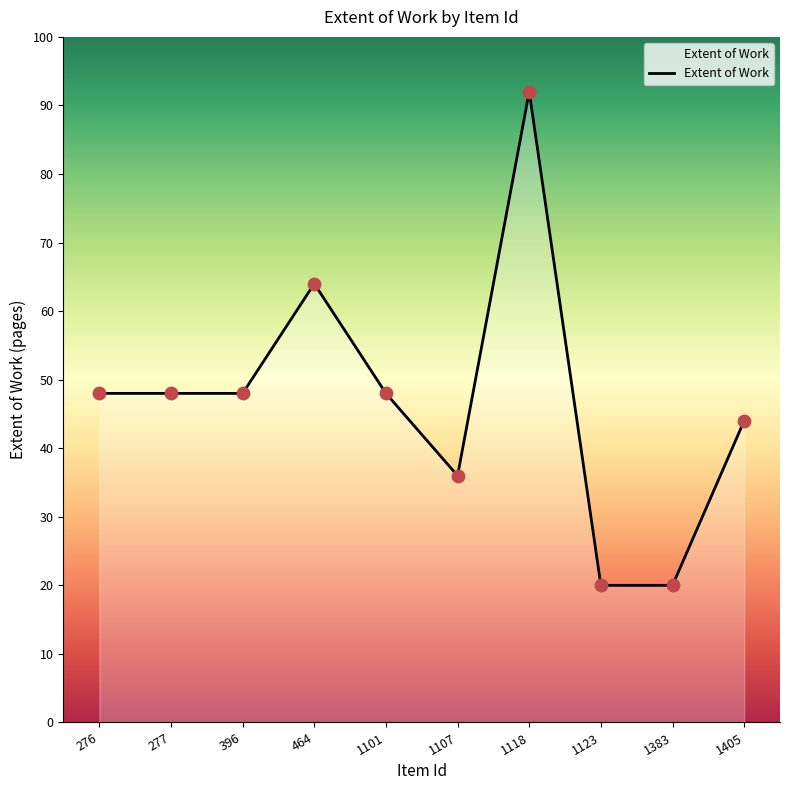

Which has a higher value, 464 or 396?

464